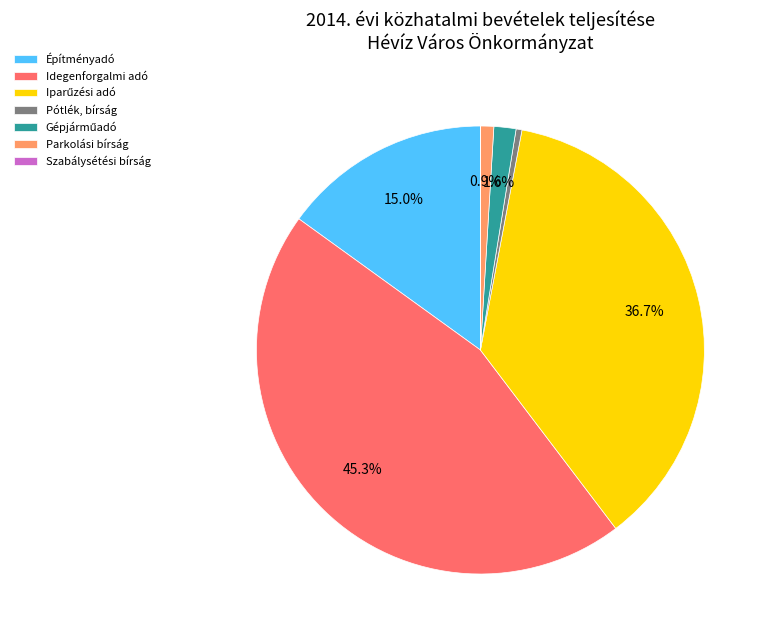

Combined, do Pótlék, bírság and Építményadó account for over 50%?

No